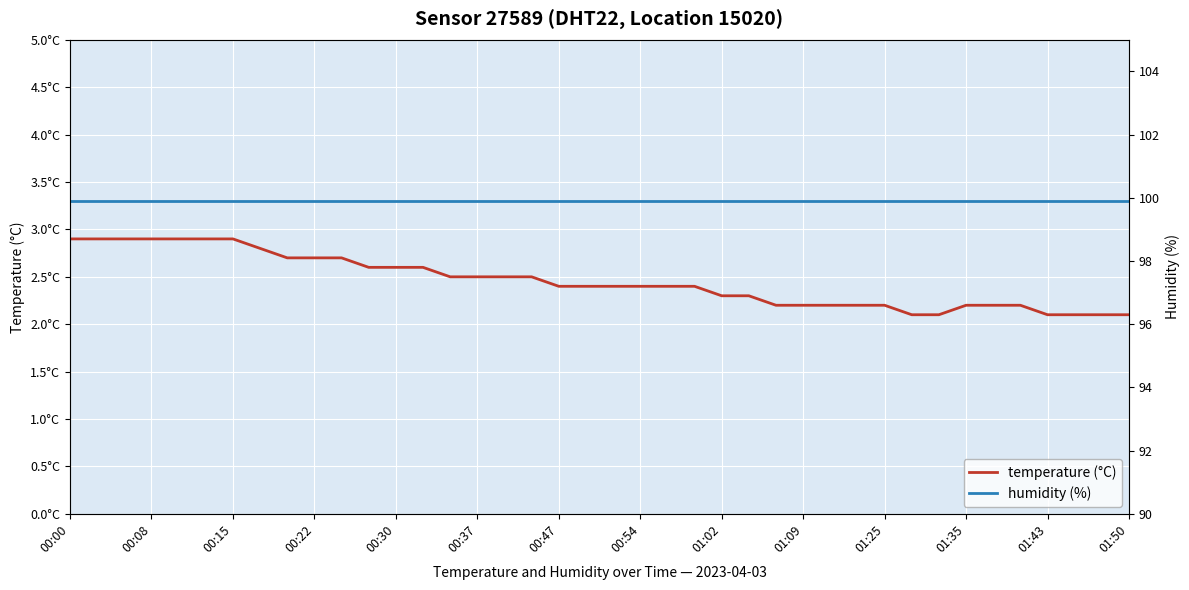

What is the difference between the highest and lowest values at 38?

97.8